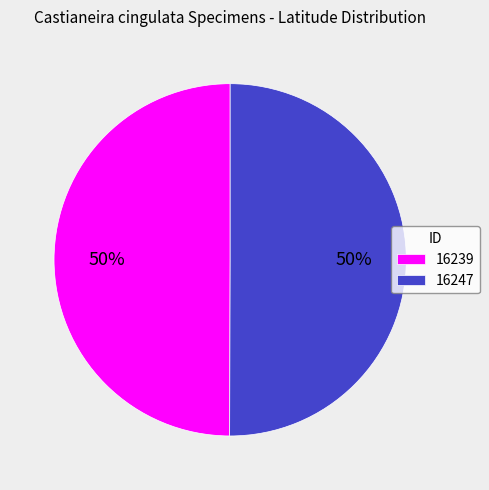

Do 16239 and 16247 together represent more than half of the pie?

Yes